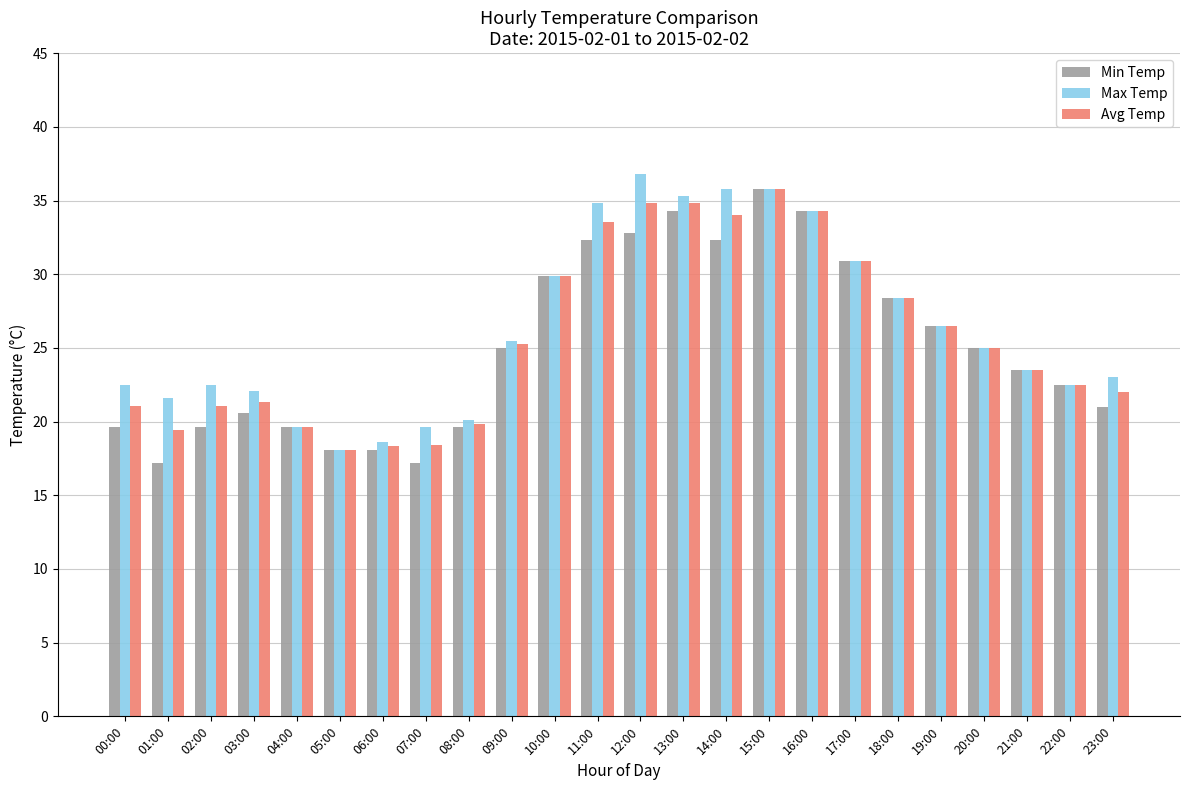

What is the difference between the maximum and minimum values in the Min Temp series?

18.6